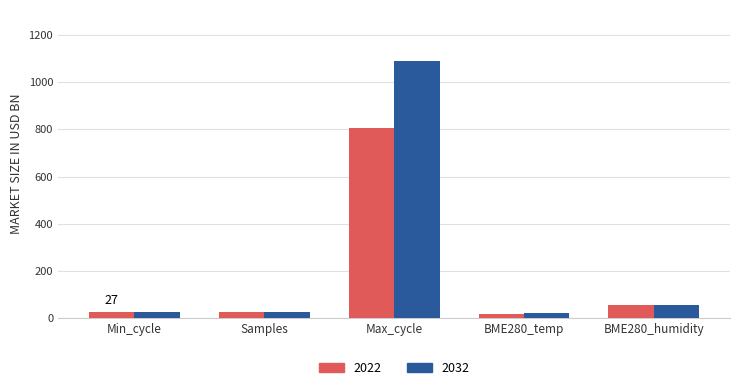

How many groups of bars are there?

5